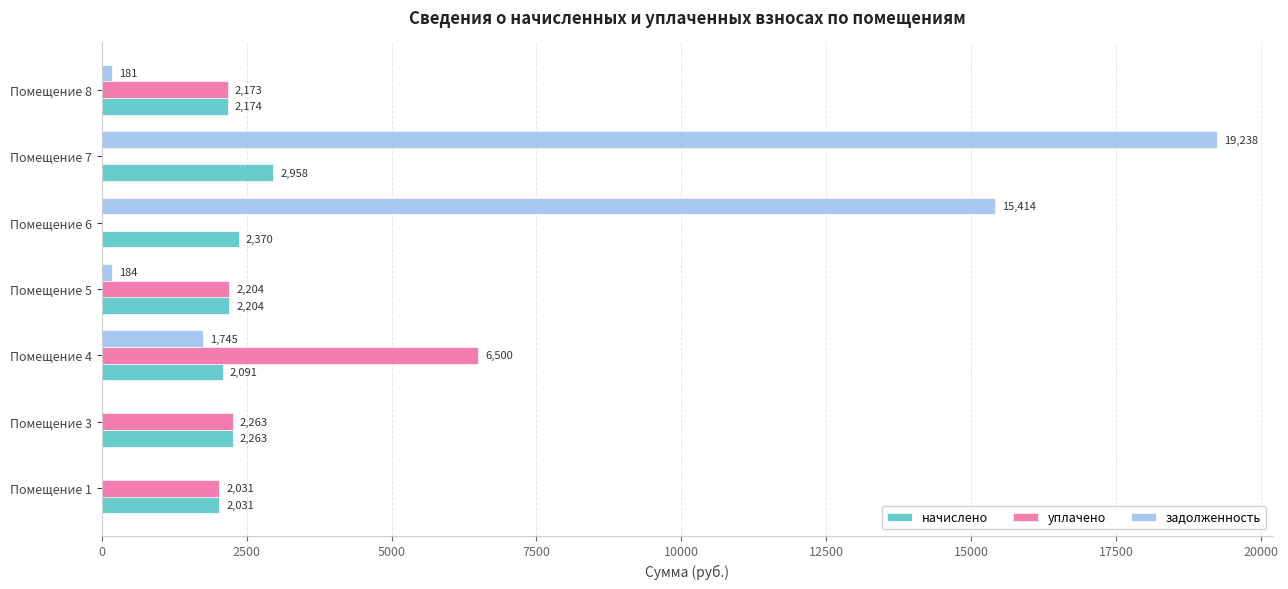

At which label is уплачено closest to 3250?

Помещение 3